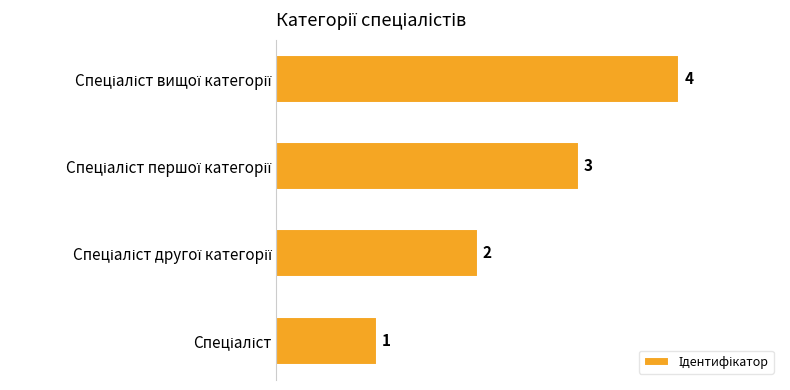

What is the difference between the maximum and minimum values?

3